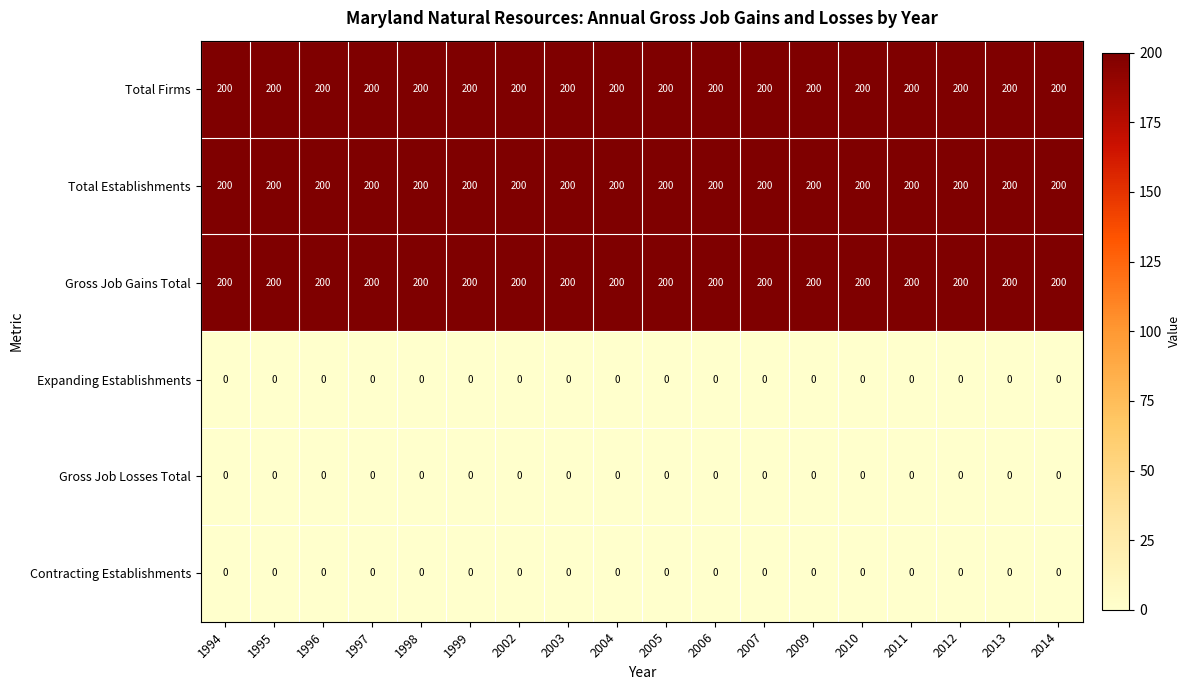

What is the difference between the highest and lowest values at 1995?

200